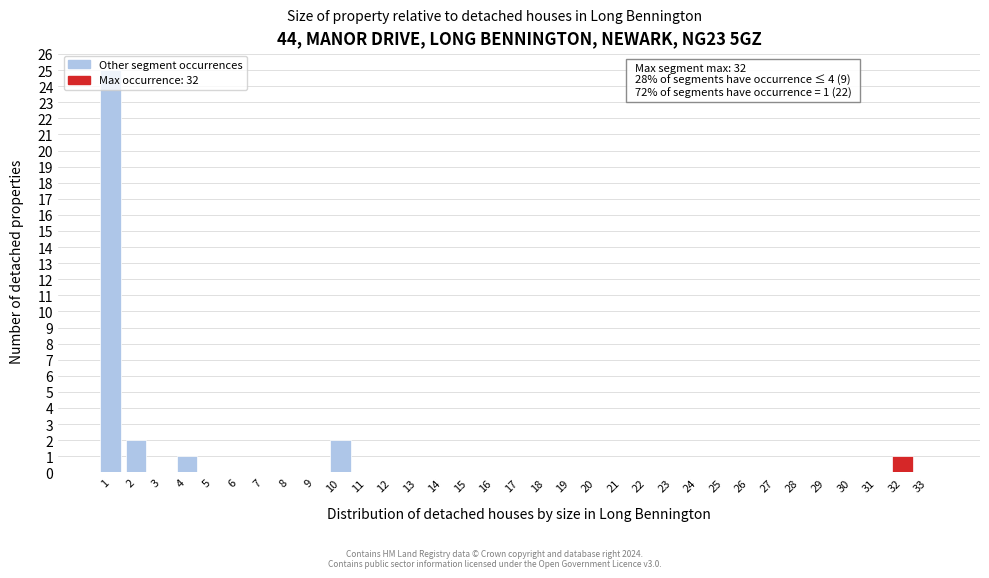

Is it true that the value at 10 is 1?

False